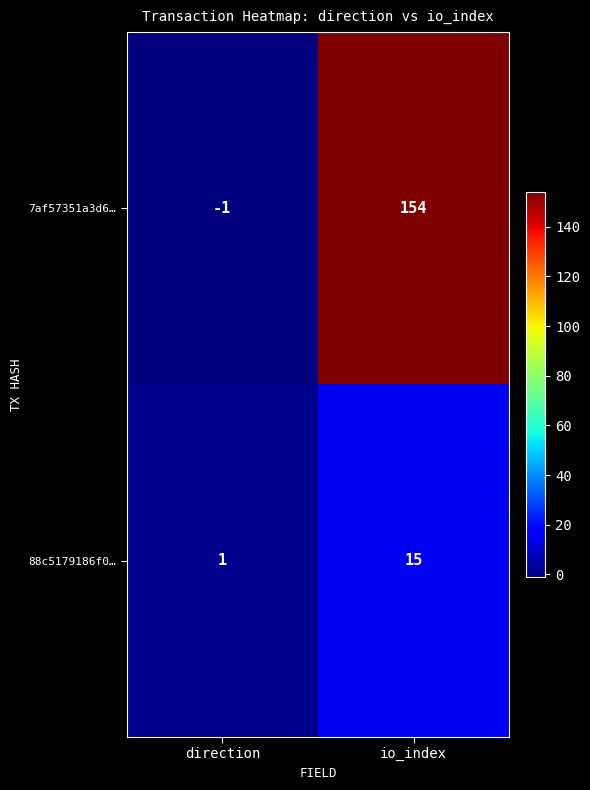

Which series has the widest spread of values?

7af57351a3d6…